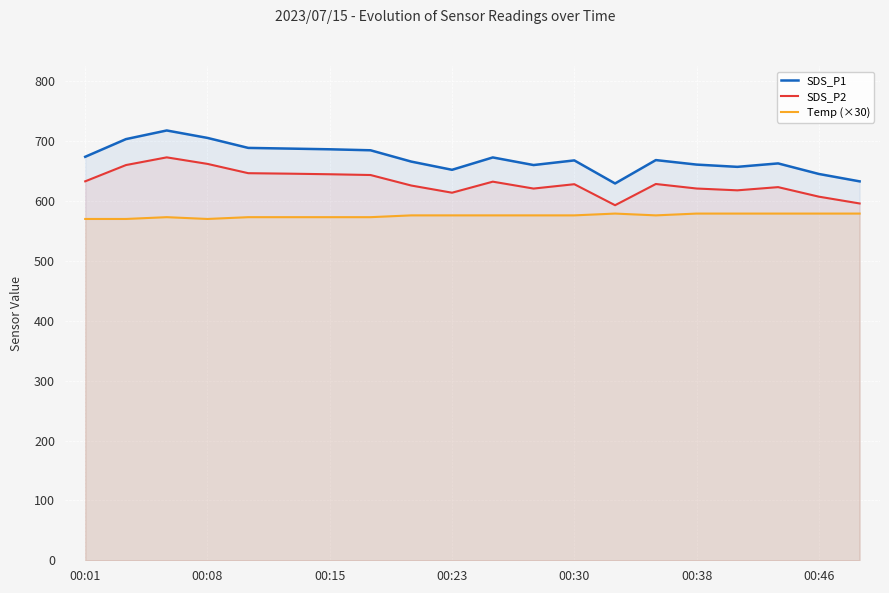

What is the total value across all series at 00:01?

1876.7